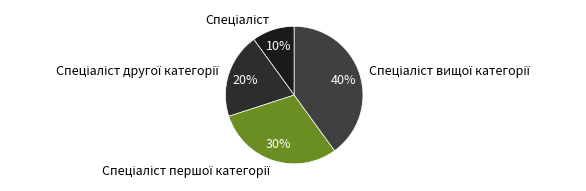

To the nearest percent, what is the average slice percentage?

25%